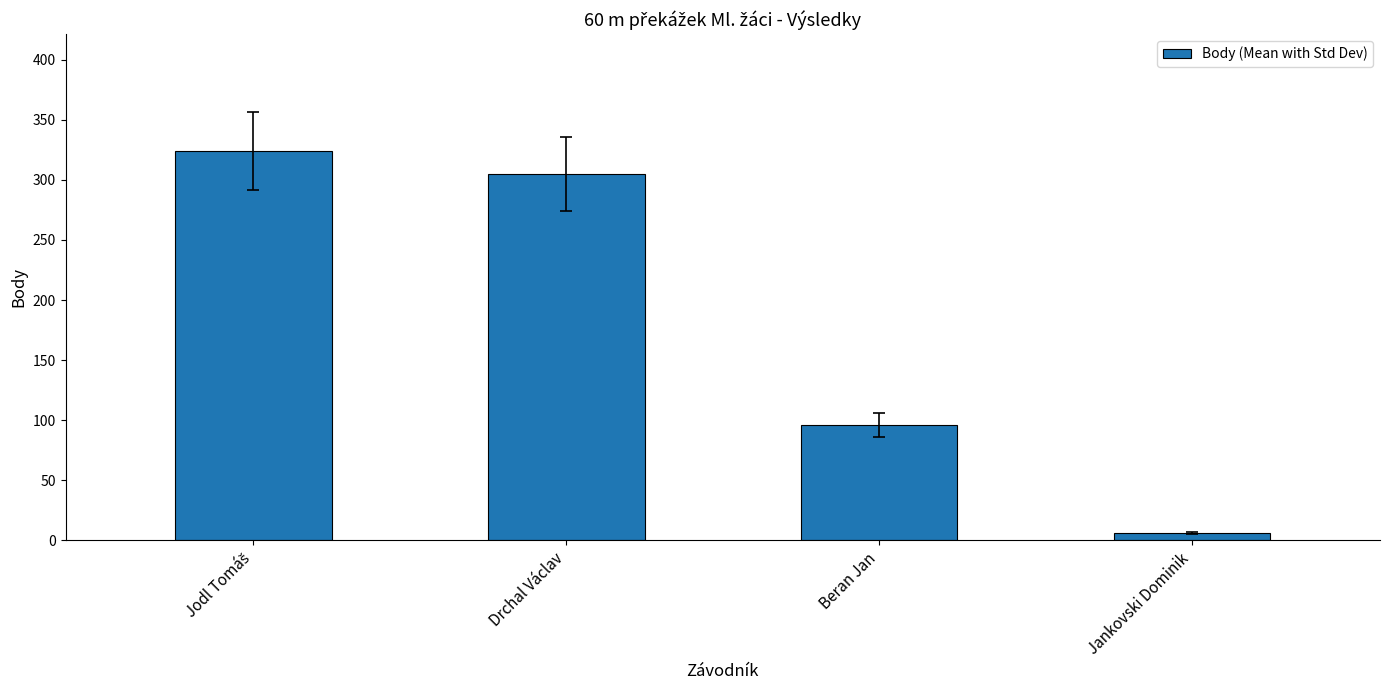

What is the difference between the maximum and minimum values?

318